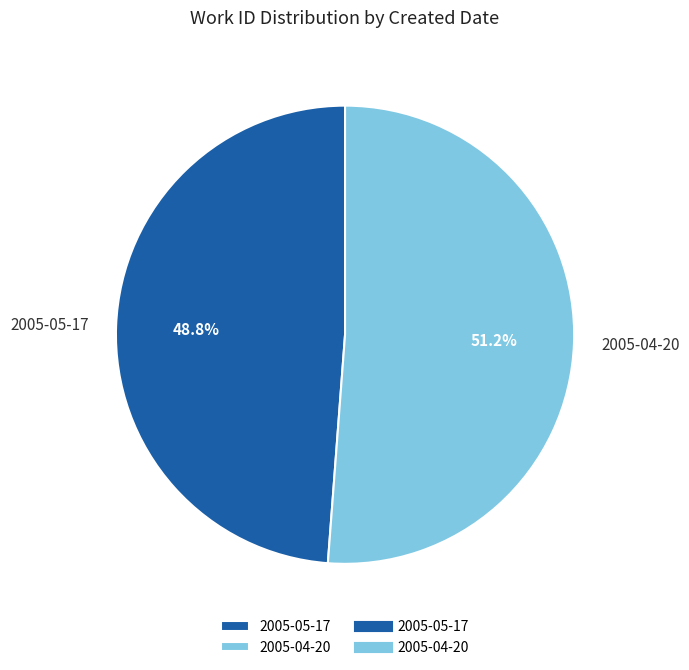

What percentage is the 2005-05-17 slice, to the nearest percent?

49%